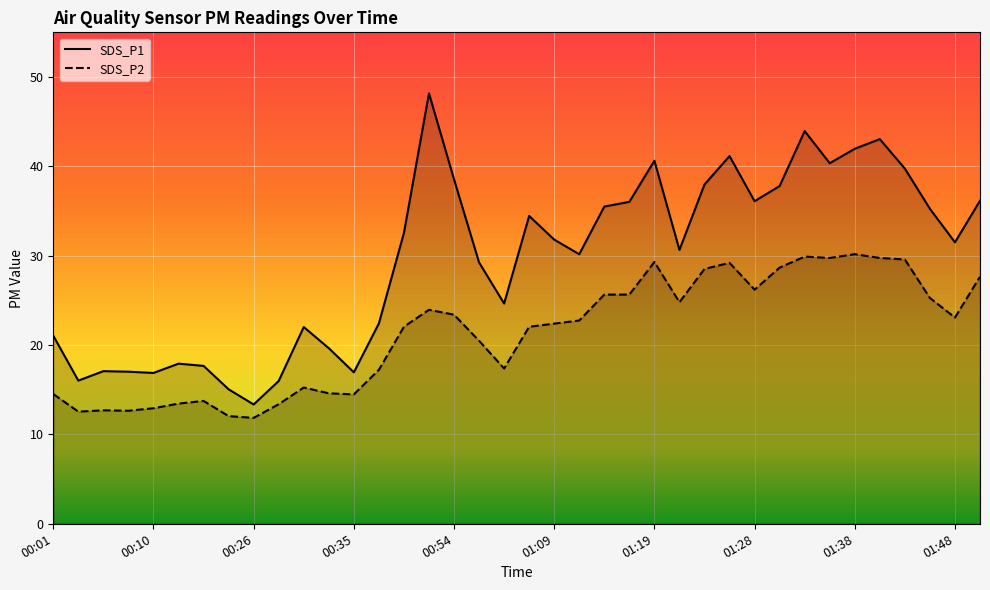

What is the maximum value shown in the chart?

48.2